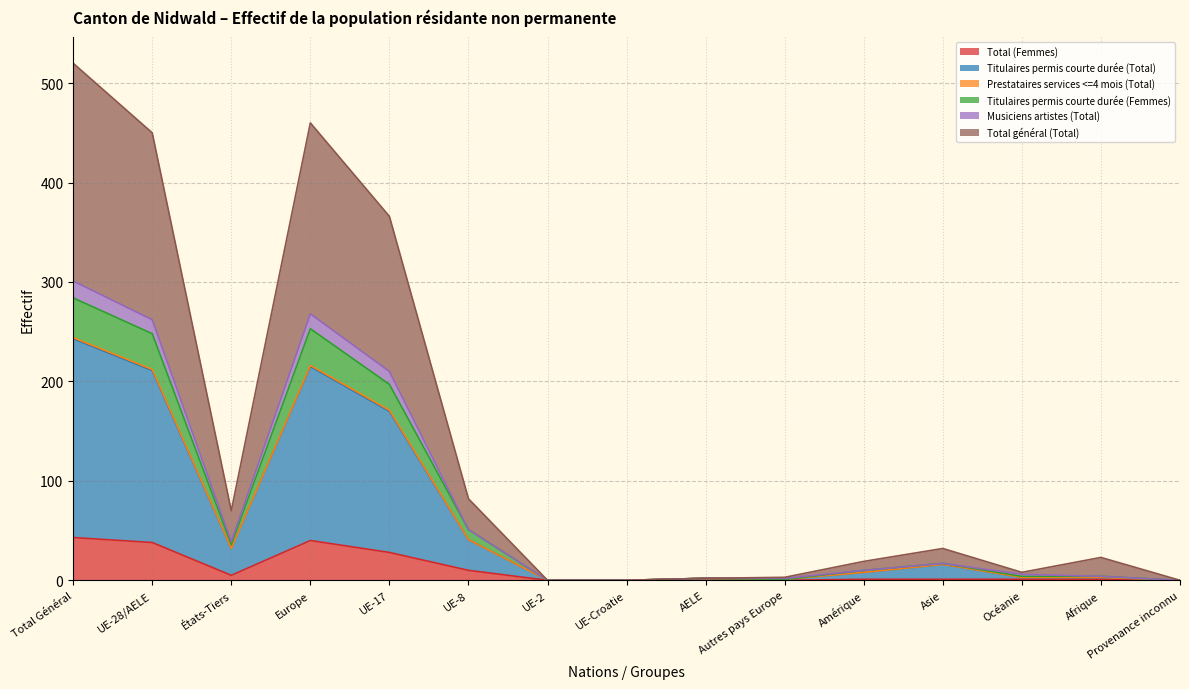

True or false: Total (Femmes) has more than 0 interior local peaks.

True